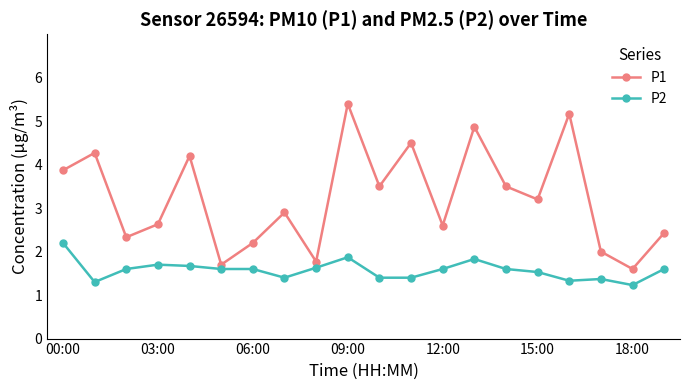

What is the value of the P2 point at the 2nd from the left?

1.3